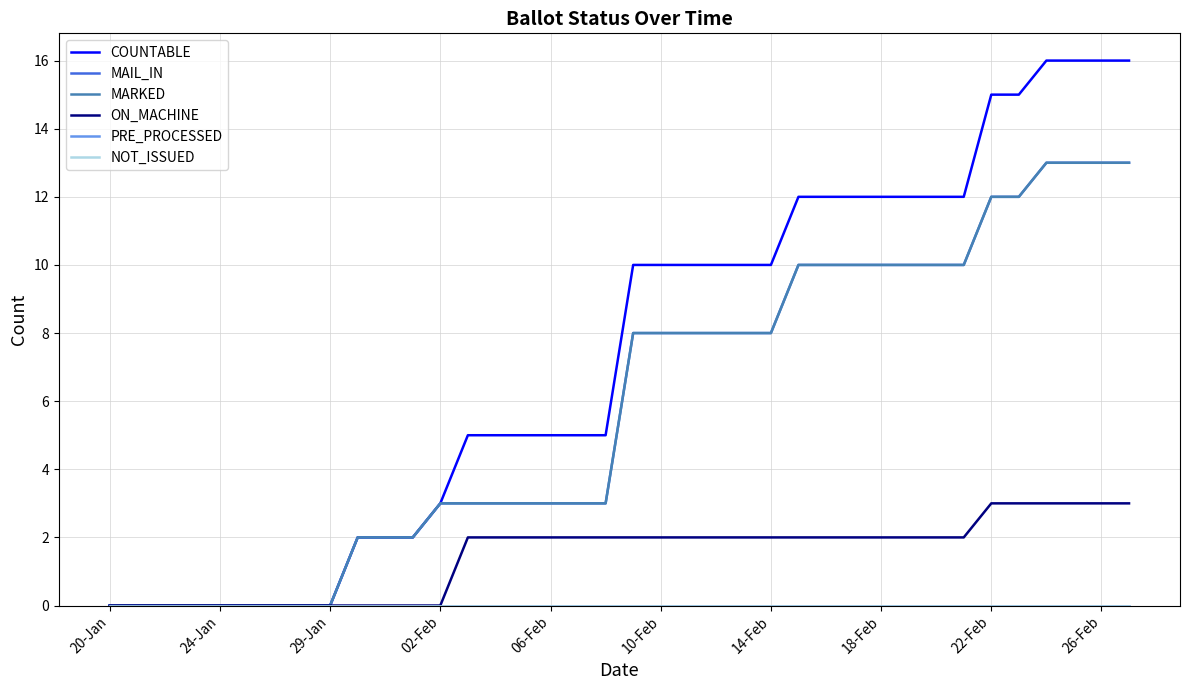

Does the chart have visible grid lines?

Yes